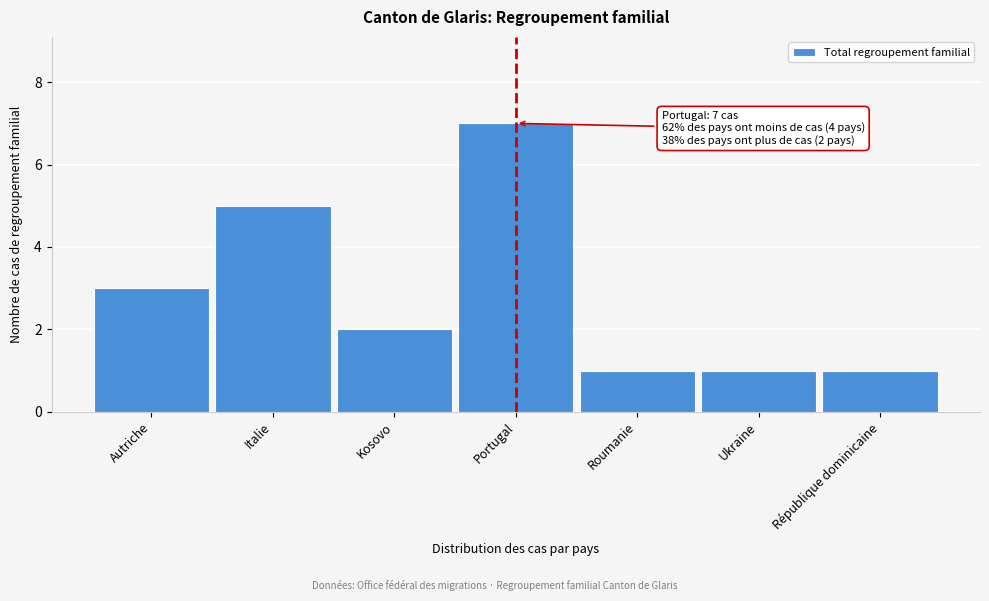

Reading left to right, extract all data points from this chart.

3	5	2	7	1	1	1